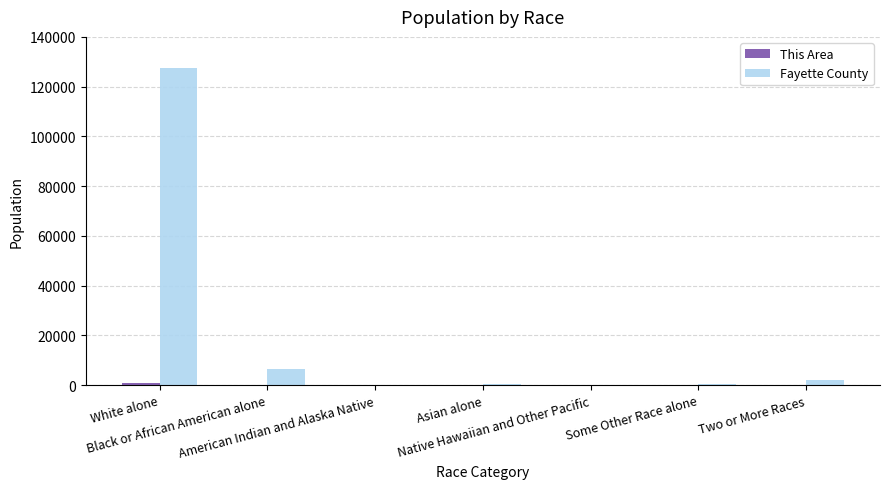

What is the highest value of the Fayette County series?

127418